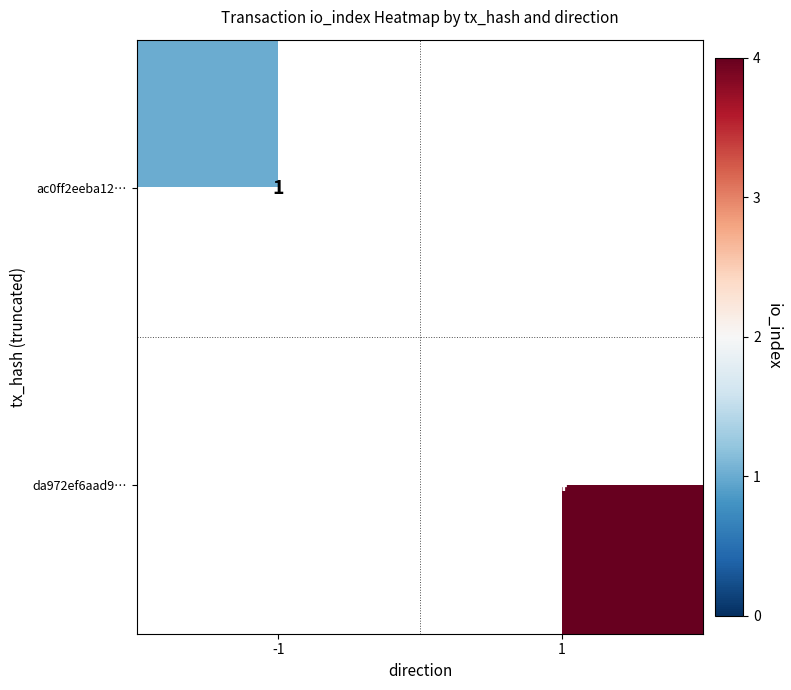

At how many categories does at least one series exceed 3?

1